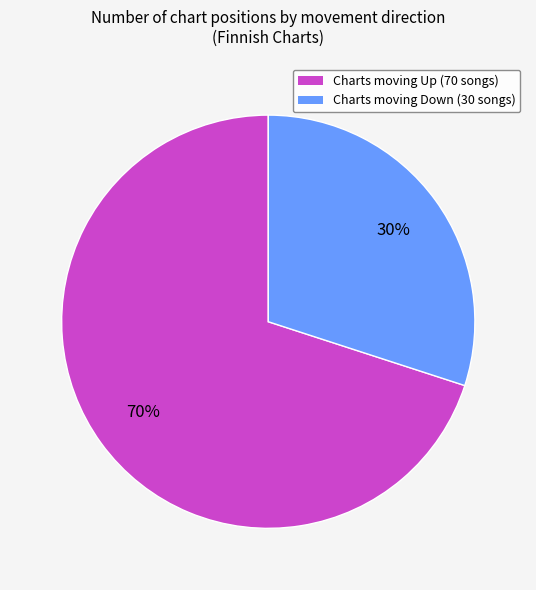

How many segments does this pie chart have?

2